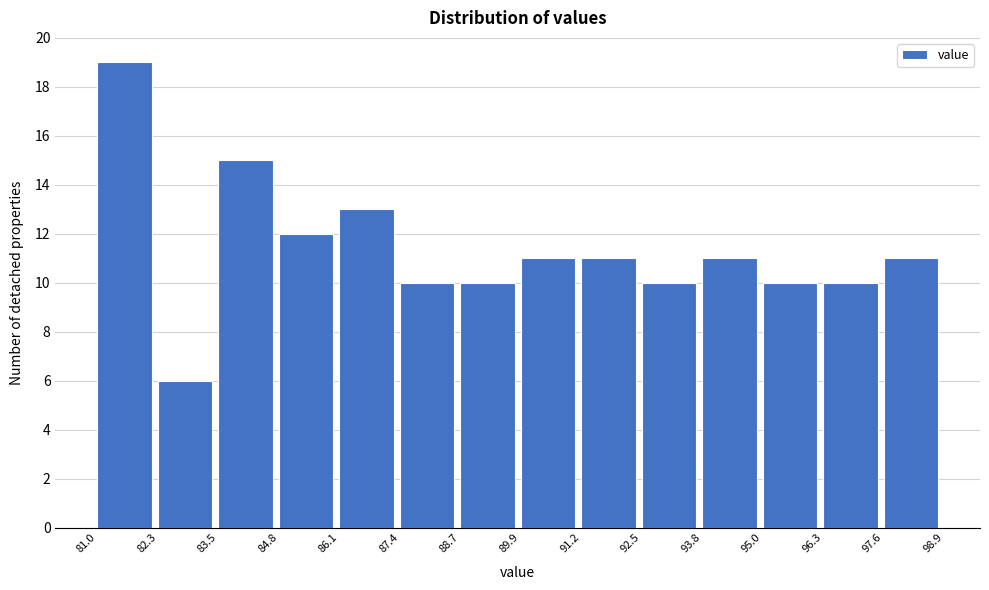

Reading left to right, transcribe this chart: for each bar, give the range it covers on the x-axis and its height. The values are not printed on the chart, so give them approximately, as read against the axis.

81.0 to 82.3: 19
82.3 to 83.5: 6
83.5 to 84.8: 15
84.8 to 86.1: 12
86.1 to 87.4: 13
87.4 to 88.7: 10
88.7 to 89.9: 10
89.9 to 91.2: 11
91.2 to 92.5: 11
92.5 to 93.8: 10
93.8 to 95.0: 11
95.0 to 96.3: 10
96.3 to 97.6: 10
97.6 to 98.9: 11